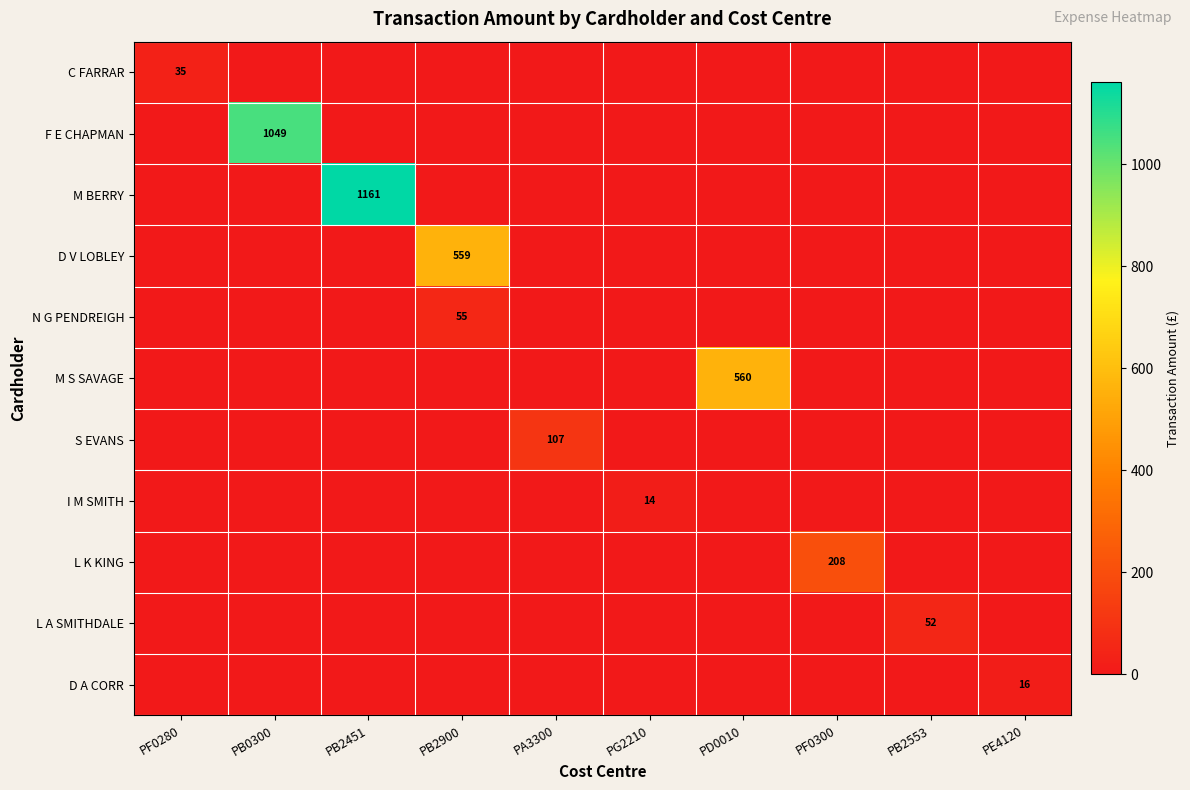

What is the difference between the highest and lowest values at PF0300?

207.9